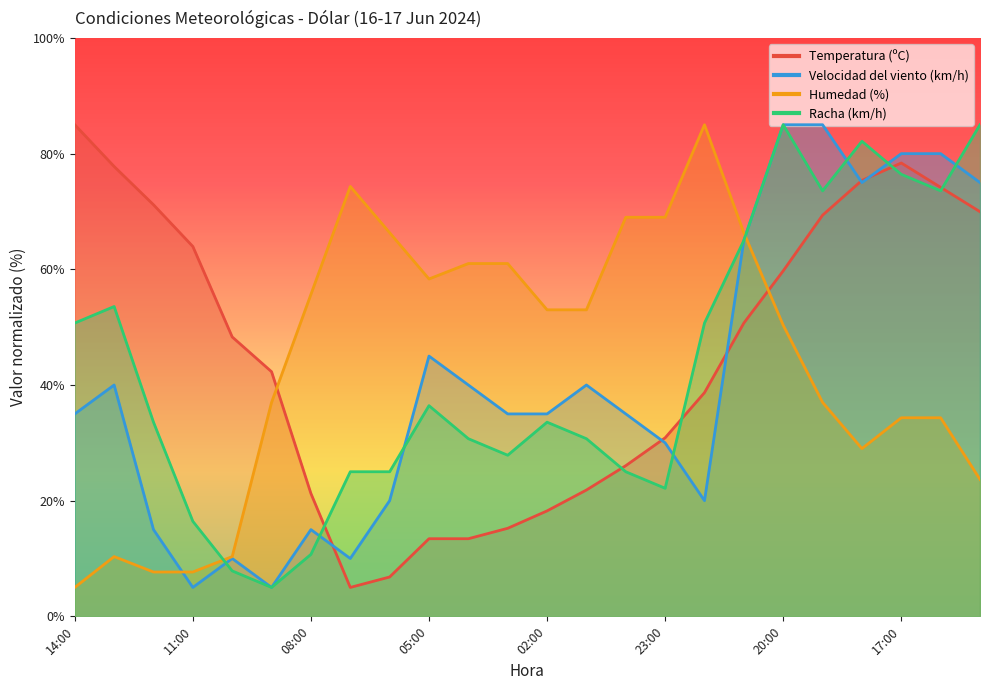

Read the Temperatura (ºC) value at 06:00.

6.8